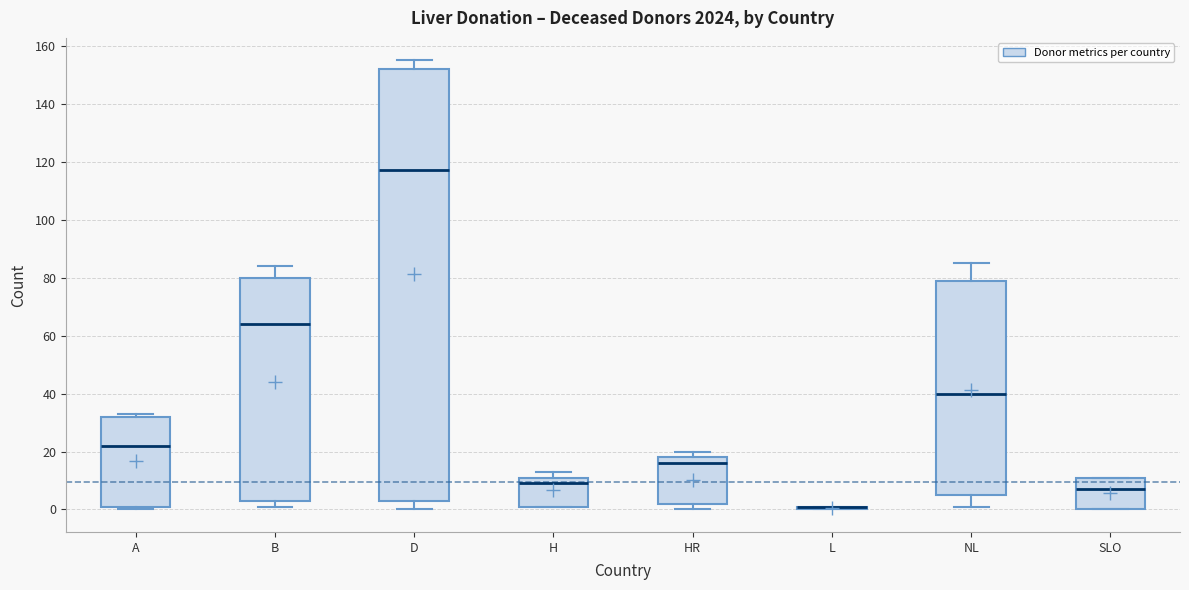

Reading left to right, transcribe this box plot: for each box, give where its median line is, the range the box spans, and where its two whiskers end, as read against the y-axis. The values are not printed on the chart, so give them approximately, as read against the axis.

A: median 22, box 2 to 32, whiskers 0 to 34
B: median 64, box 4 to 80, whiskers 2 to 84
D: median 118, box 4 to 152, whiskers 0 to 156
H: median 10, box 2 to 12, whiskers 2 to 14
HR: median 16, box 2 to 18, whiskers 0 to 20
L: box collapsed to a line at 2, whiskers 0 to 2
NL: median 40, box 6 to 80, whiskers 2 to 86
SLO: median 8, box 0 to 12, whiskers 0 to 12